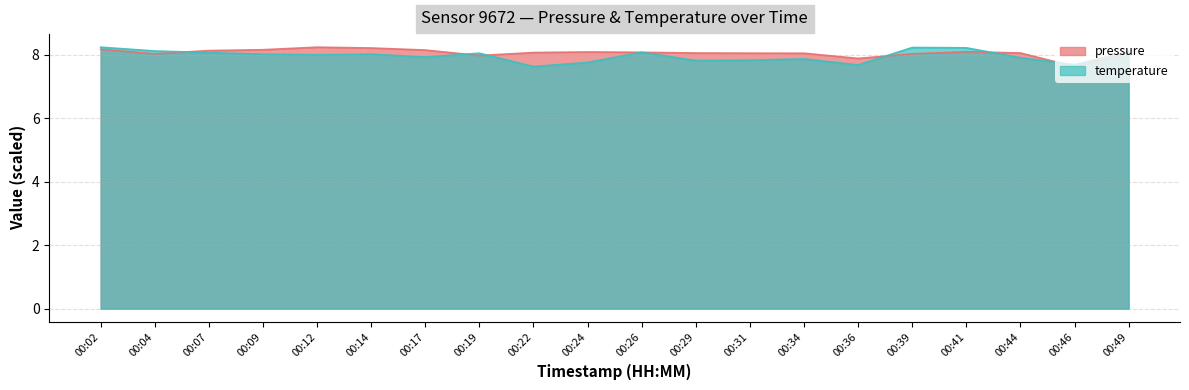

True or false: pressure has more than 1 interior local peaks.

True